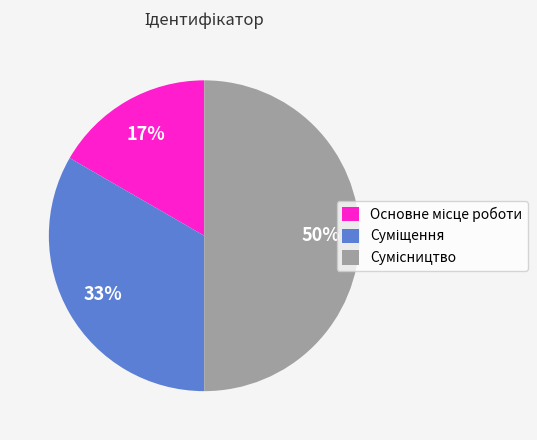

To the nearest percent, what is the difference between the largest and smallest slice percentages?

33%